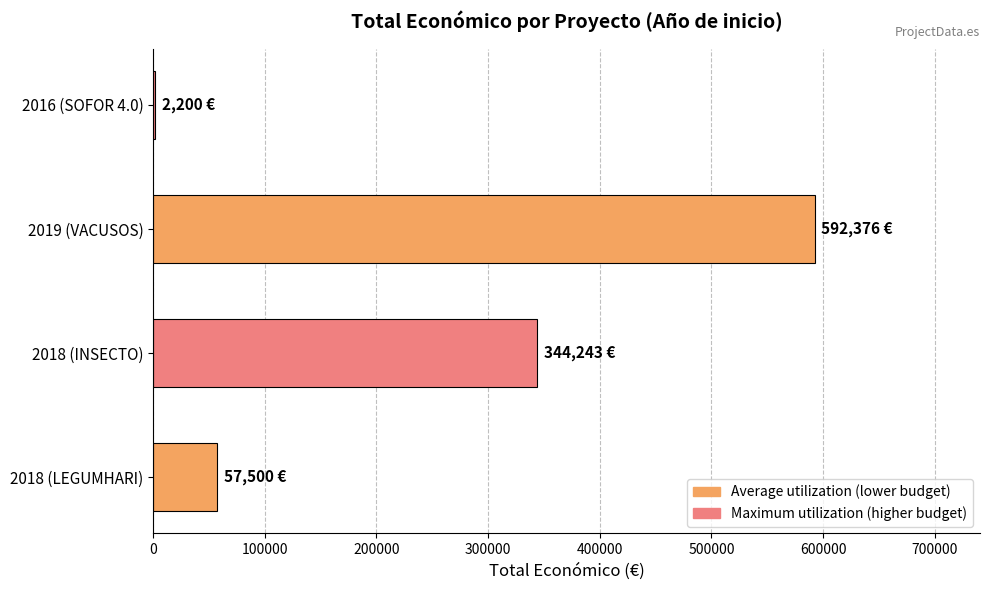

The value at 2018 (LEGUMHARI) is 29416. True or false?

False